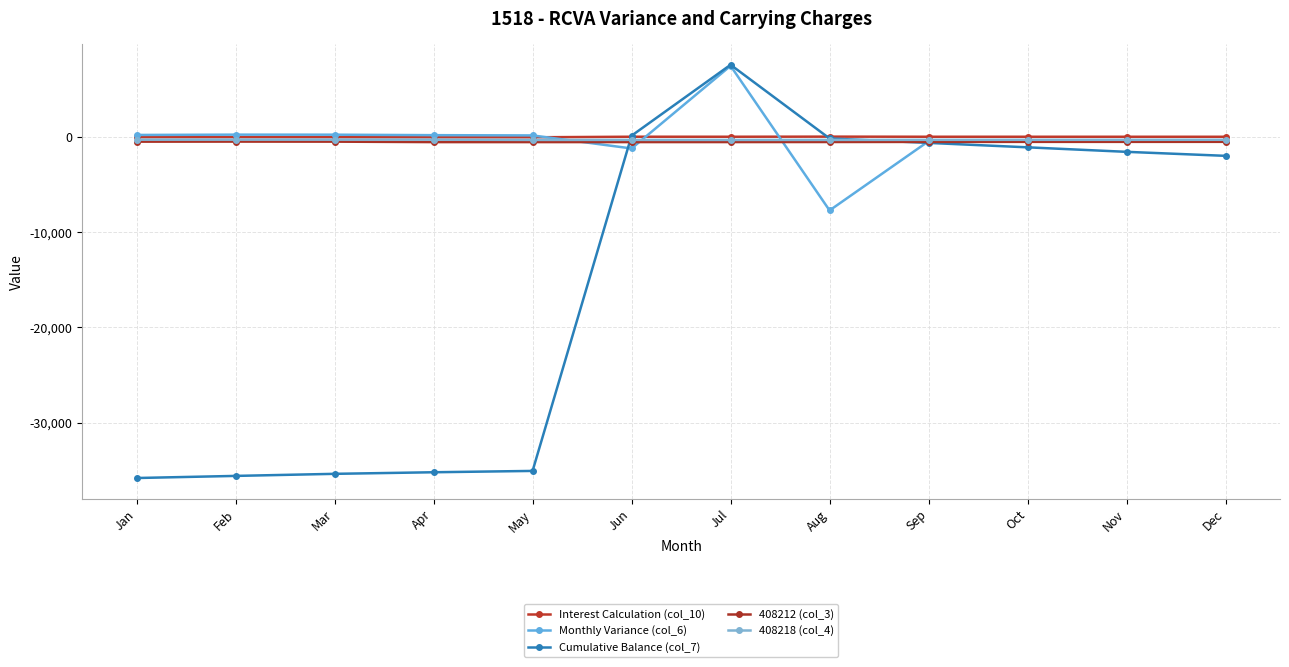

Which series changed the most between Feb and Nov?

Cumulative Balance (col_7)